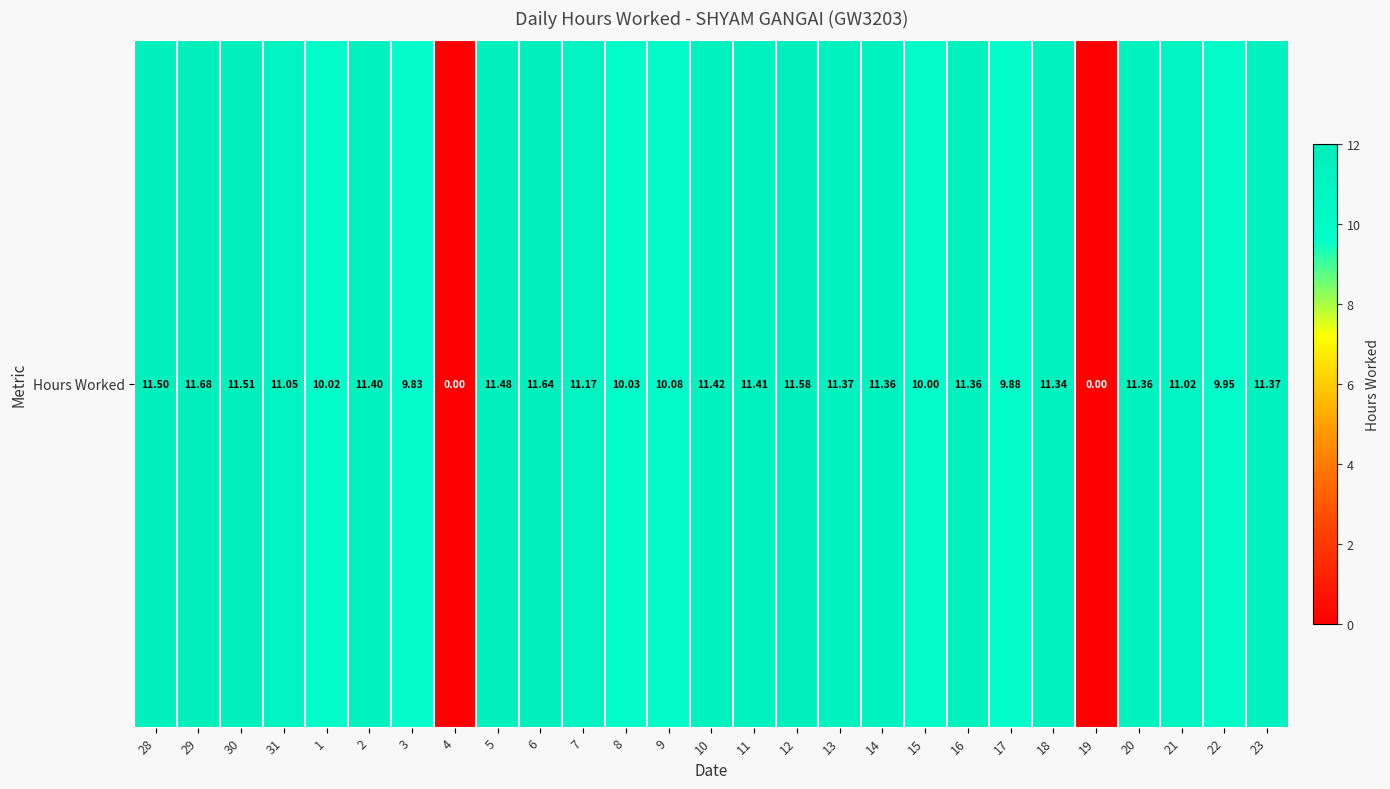

Reading right to left, list all the values displayed in this chart.

23=11.4	22=9.9	21=11.0	20=11.4	19=0.0	18=11.3	17=9.9	16=11.4	15=10.0	14=11.4	13=11.4	12=11.6	11=11.4	10=11.4	9=10.1	8=10.0	7=11.2	6=11.6	5=11.5	4=0.0	3=9.8	2=11.4	1=10.0	31=11.1	30=11.5	29=11.7	28=11.5